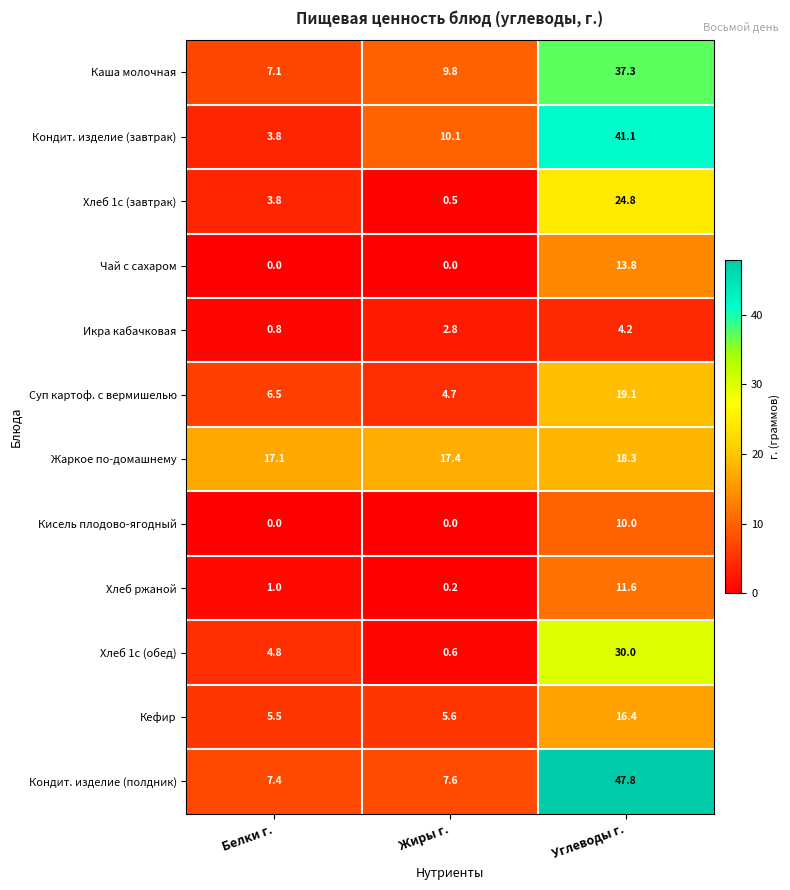

What is the approximate value of Кондит. изделие (полдник) at Углеводы г.?

47.8